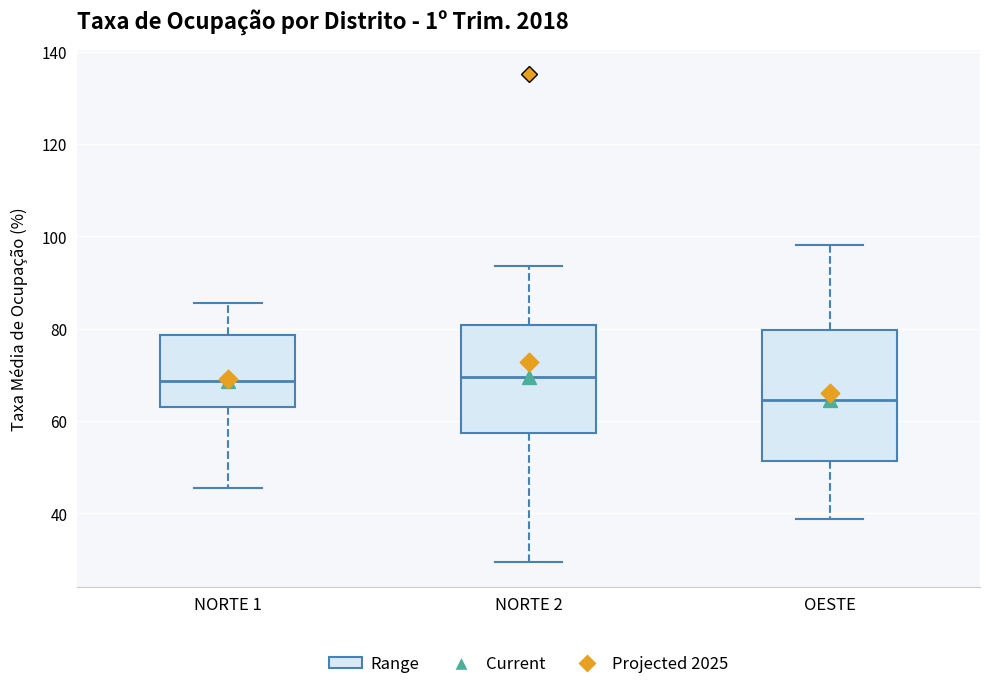

Which box's median line is the lowest?

OESTE